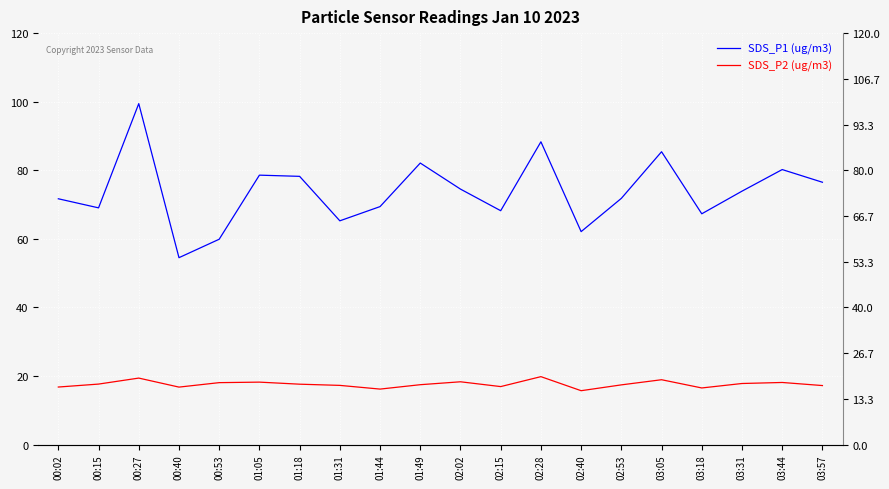

Which series has the largest total across all categories?

SDS_P1 (ug/m3)